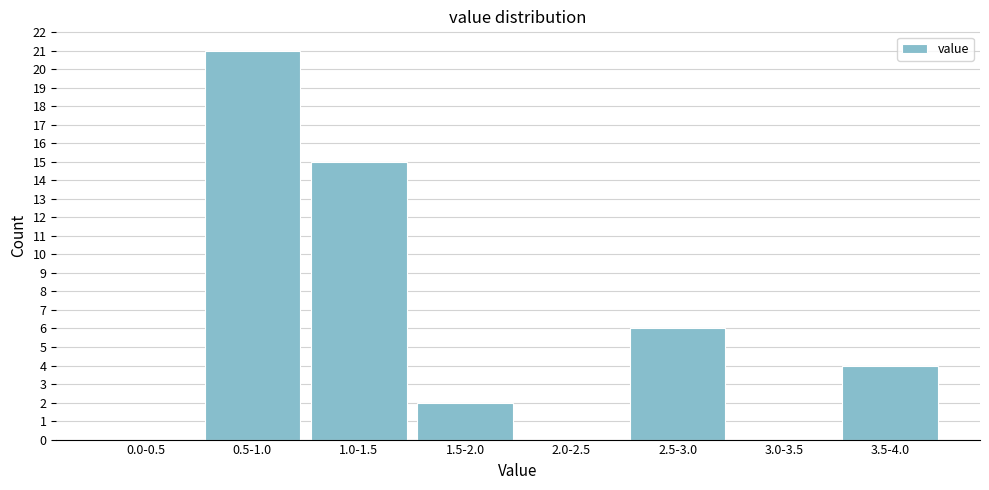

Reading right to left, extract all data points from this chart.

3.5-4.0=4	3.0-3.5=0	2.5-3.0=6	2.0-2.5=0	1.5-2.0=2	1.0-1.5=15	0.5-1.0=21	0.0-0.5=0